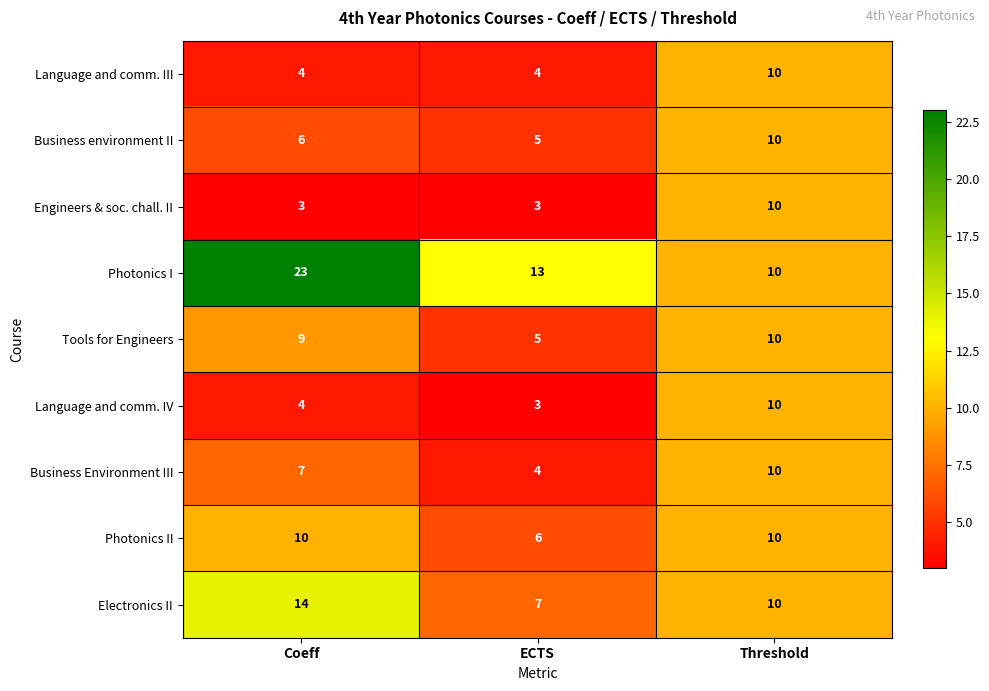

The value of Photonics I at Coeff is 23. True or false?

True